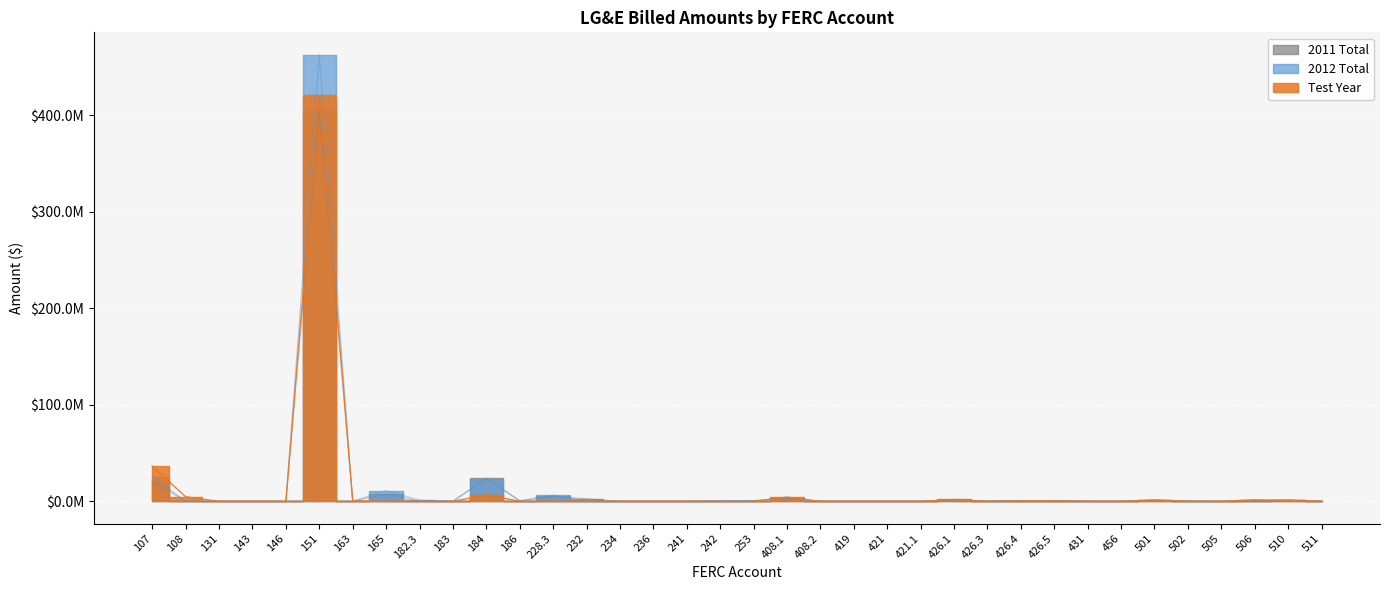

How many intersections are there between 2011 Total and 2012 Total?

12